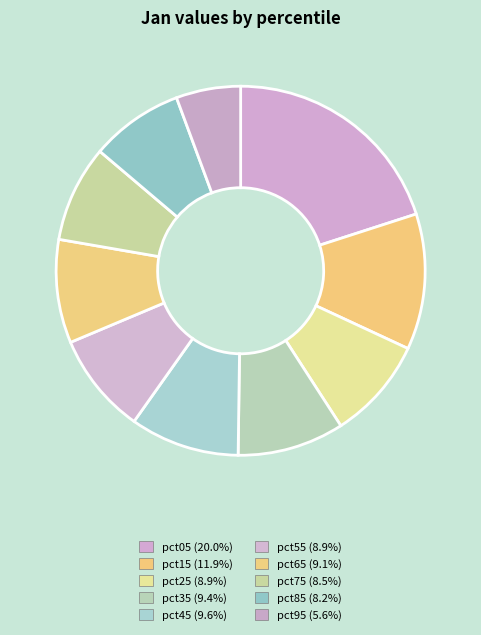

What percentage is NOT represented by pct25?

91.1%